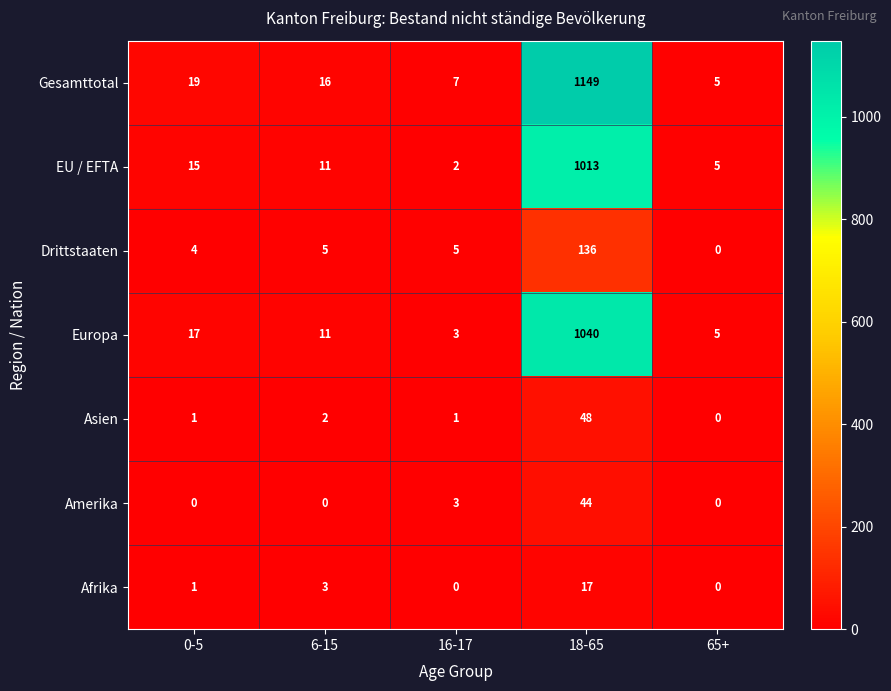

Which category has the lowest value in the Europa series?

16-17